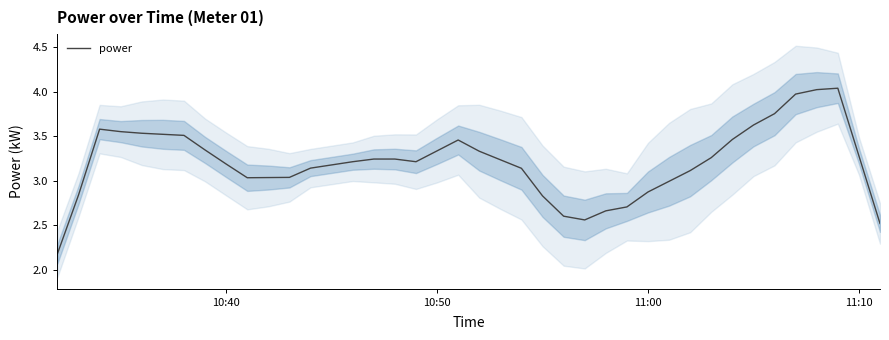

What is the minimum value for power?

2.2